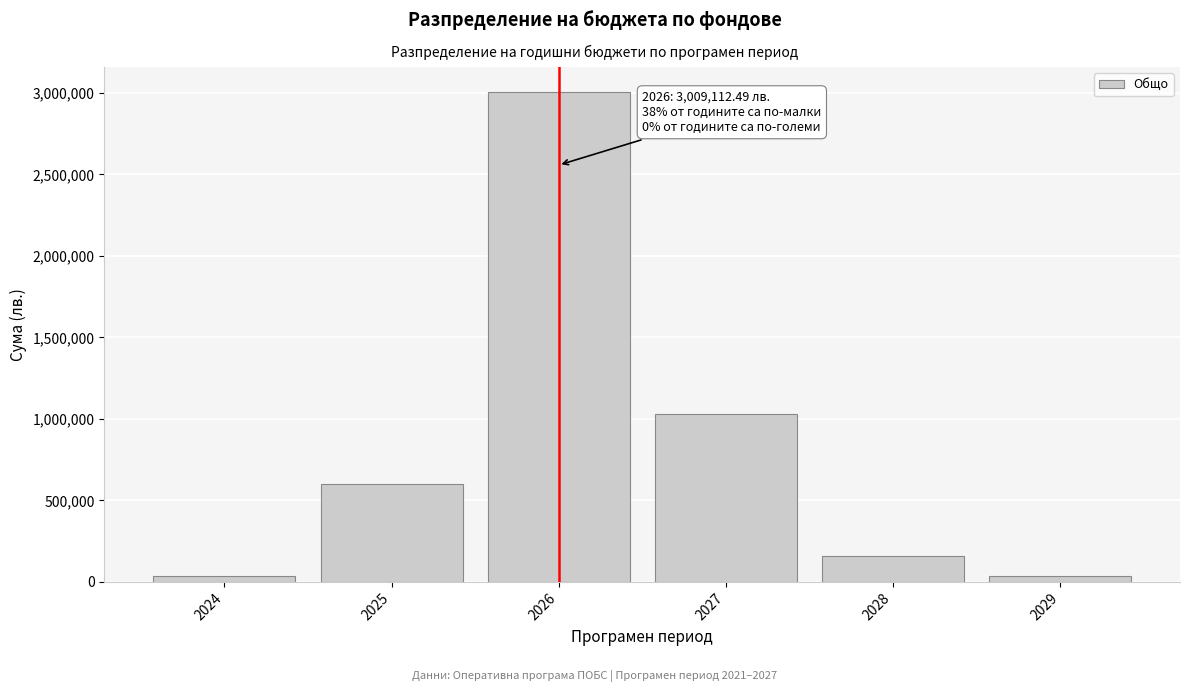

Is it true that the value at 2025 is 598756.2?

True